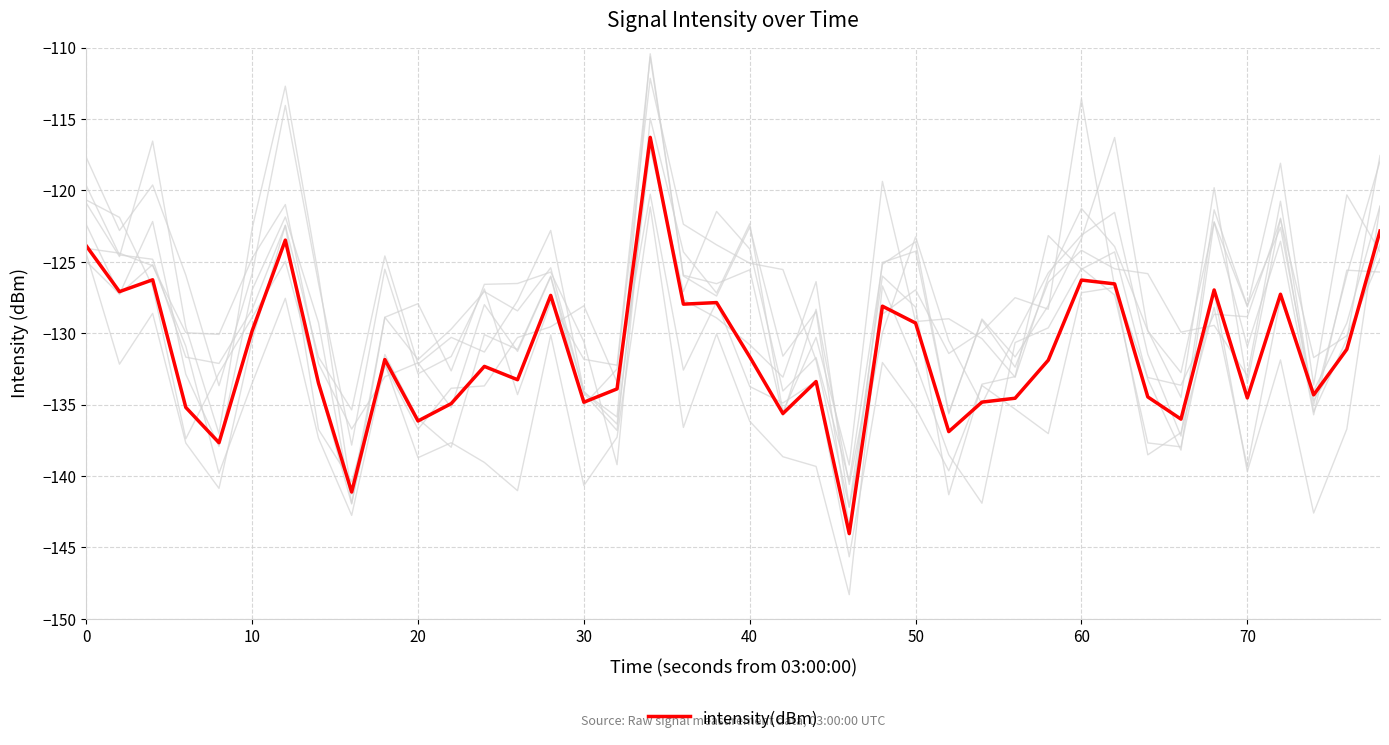

Is it true that intensity(dBm) equals -136.1 at 20?

True